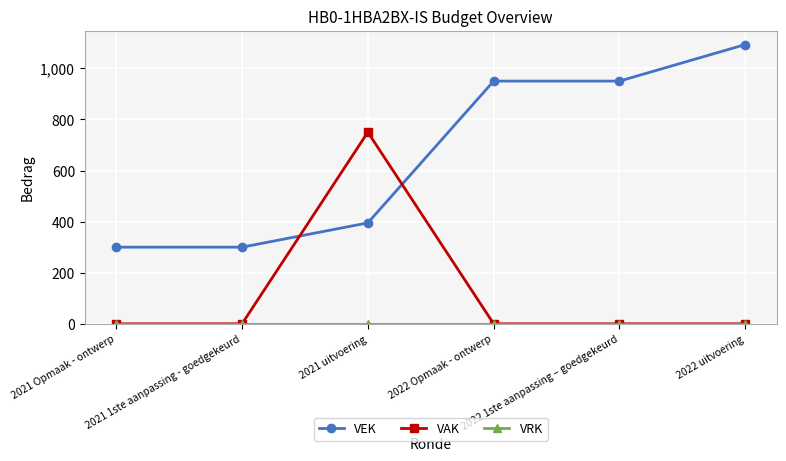

What is the label of the 4th point from the left?

2022 Opmaak - ontwerp